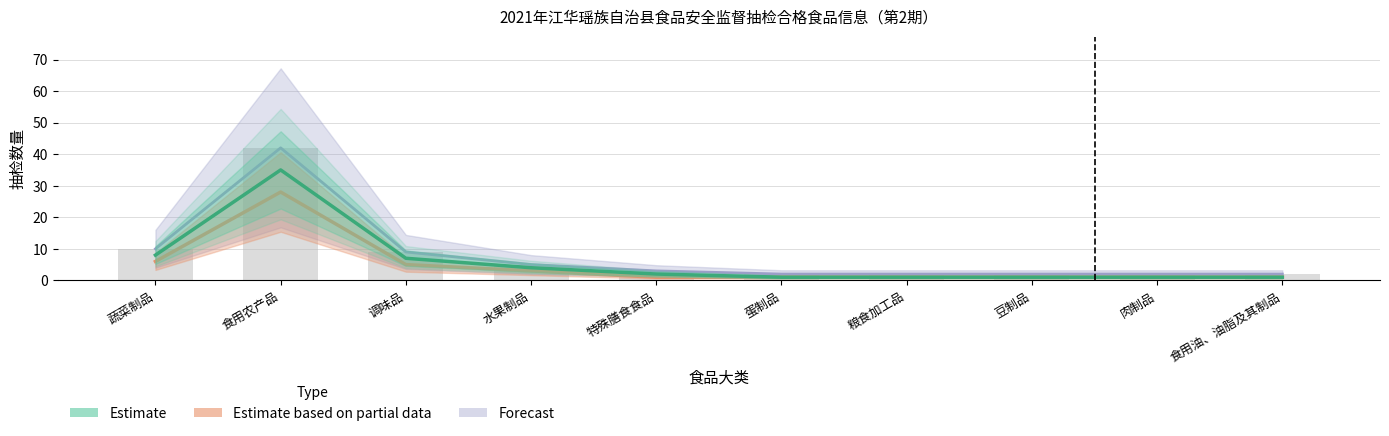

Between 豆制品 and 食用油、油脂及其制品, which series saw the biggest shift?

Forecast